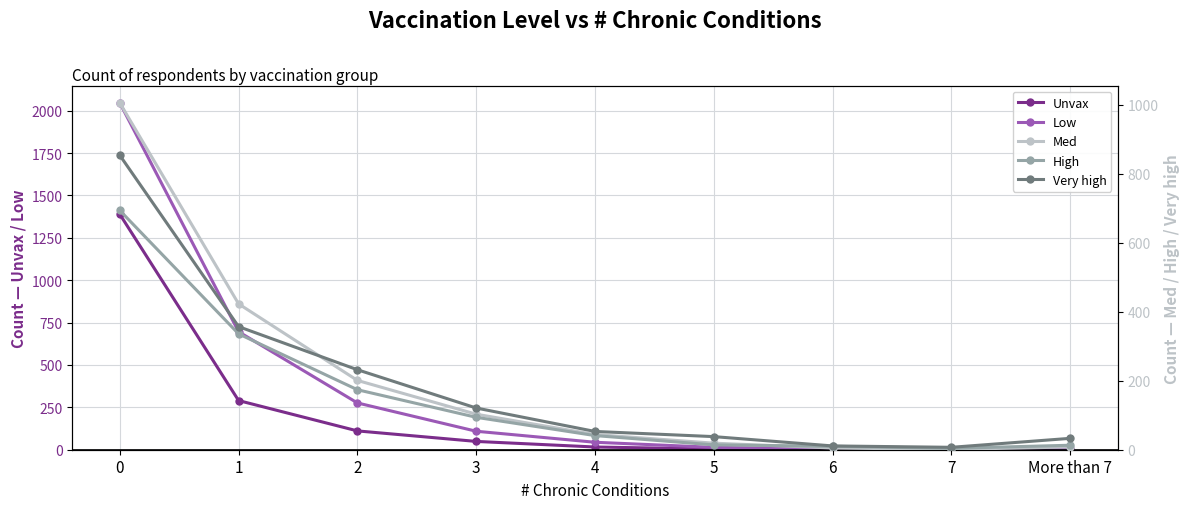

The High series shows 10 at 6. True or false?

True